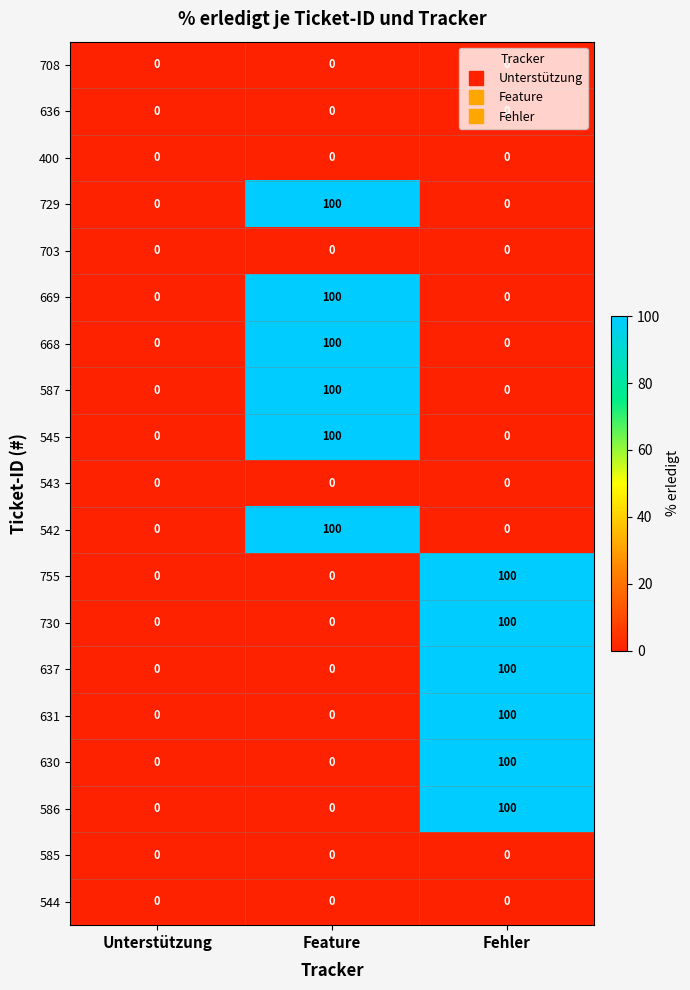

What is the difference between the highest and lowest values at Fehler?

100